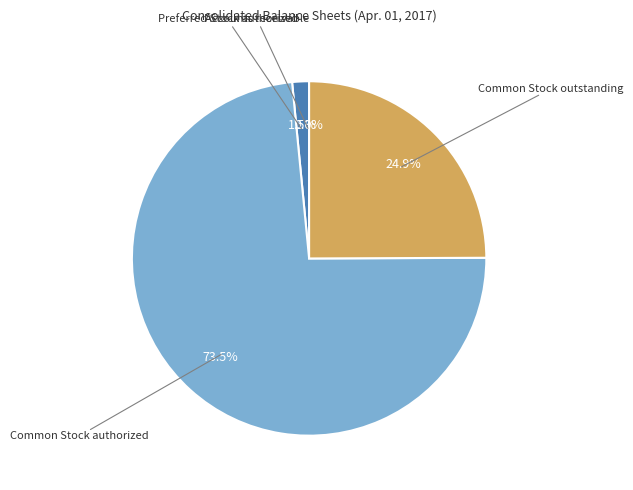

Is there any slice that represents more than half of the pie?

Yes